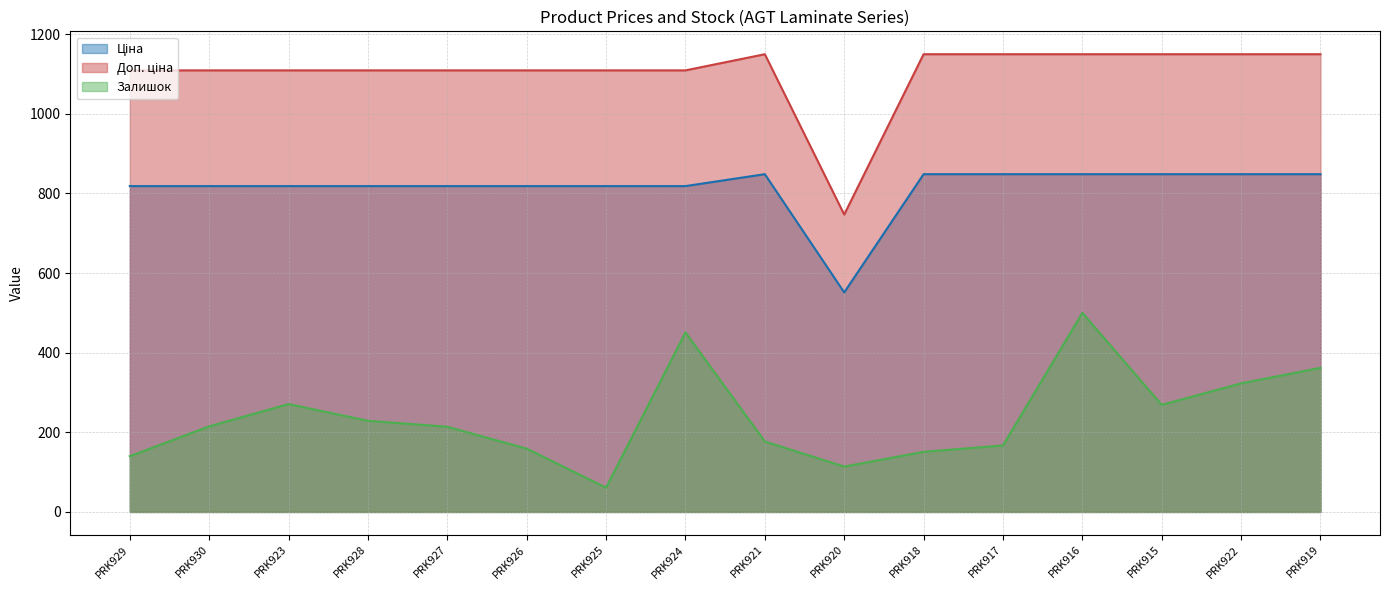

Reading left to right, what are all the values shown in this chart?

Ціна: PRK929=818.5	PRK930=818.5	PRK923=818.5	PRK928=818.5	PRK927=818.5	PRK926=818.5	PRK925=818.5	PRK924=818.5	PRK921=848.4	PRK920=551.5	PRK918=848.4	PRK917=848.4	PRK916=848.4	PRK915=848.4	PRK922=848.4	PRK919=848.4
Доп. ціна: PRK929=1109.2	PRK930=1109.2	PRK923=1109.2	PRK928=1109.2	PRK927=1109.2	PRK926=1109.2	PRK925=1109.2	PRK924=1109.2	PRK921=1149.7	PRK920=747.0	PRK918=1149.7	PRK917=1149.7	PRK916=1149.7	PRK915=1149.7	PRK922=1149.7	PRK919=1149.7
Залишок: PRK929=140.0	PRK930=215.0	PRK923=271.0	PRK928=229.0	PRK927=214.0	PRK926=159.0	PRK925=61.0	PRK924=451.0	PRK921=177.0	PRK920=114.0	PRK918=151.0	PRK917=167.0	PRK916=500.0	PRK915=269.0	PRK922=323.0	PRK919=362.0